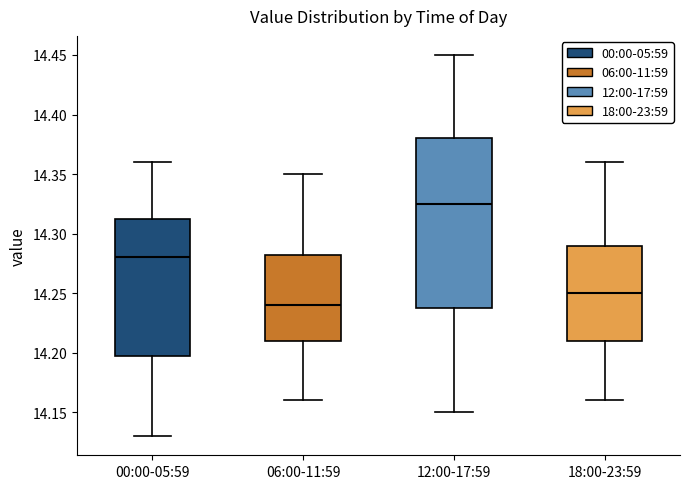

Which box's median line is the highest?

12:00-17:59